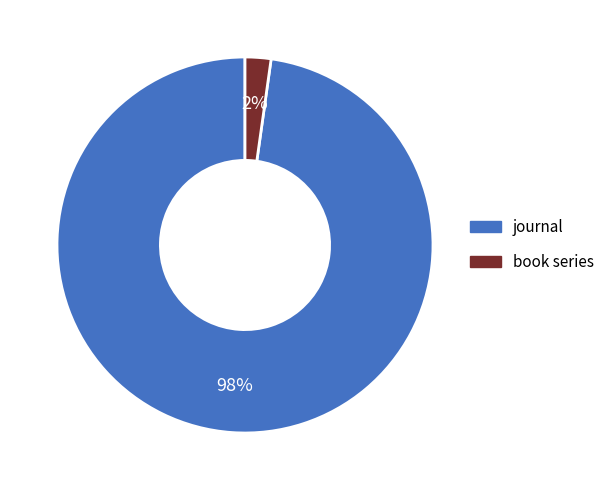

Between journal and book series, which is larger?

journal